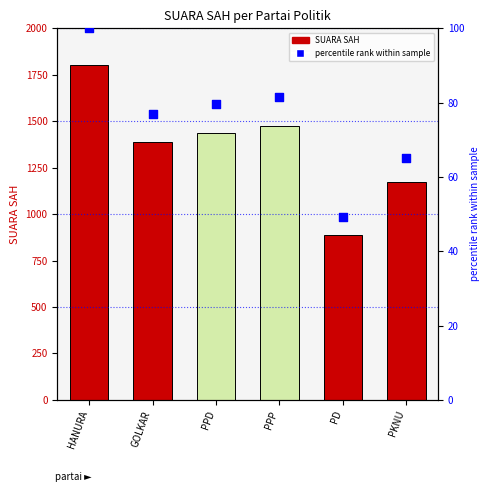

At which category is the sum across all series the highest?

HANURA